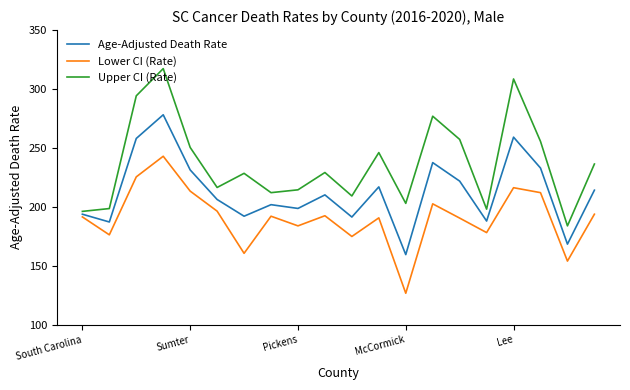

How many categories are shown in the chart?

20